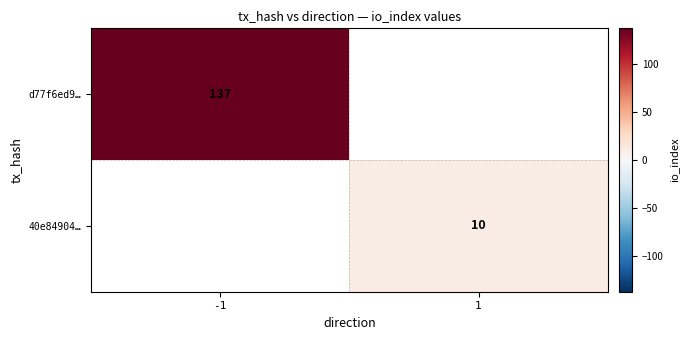

The 40e84904… series shows 7 at 1. True or false?

False